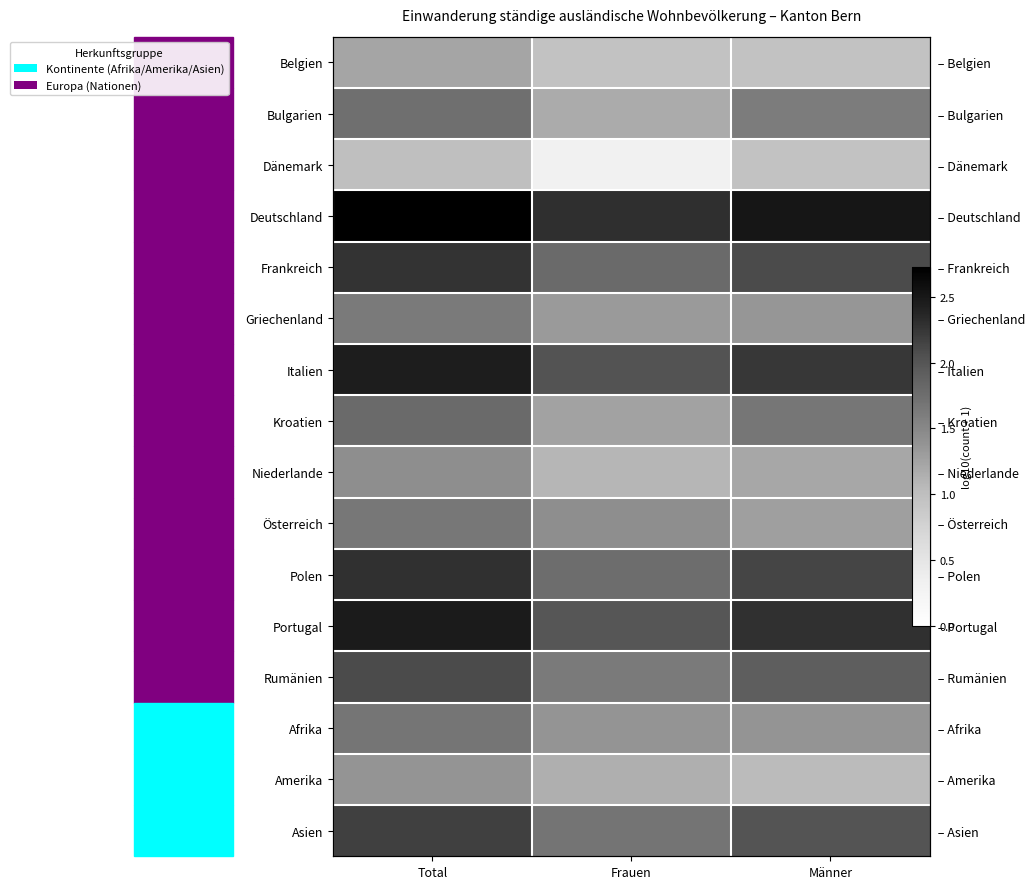

List the labels in order of Polen value, smallest first.

Frauen, Männer, Total